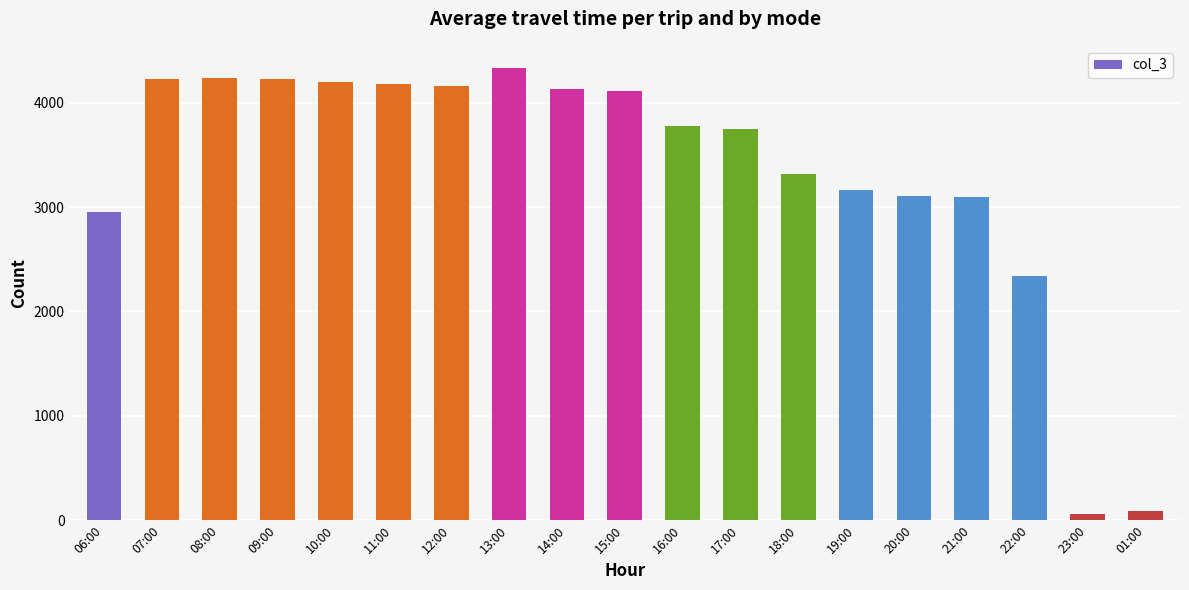

How many data points are less than 3779?

9